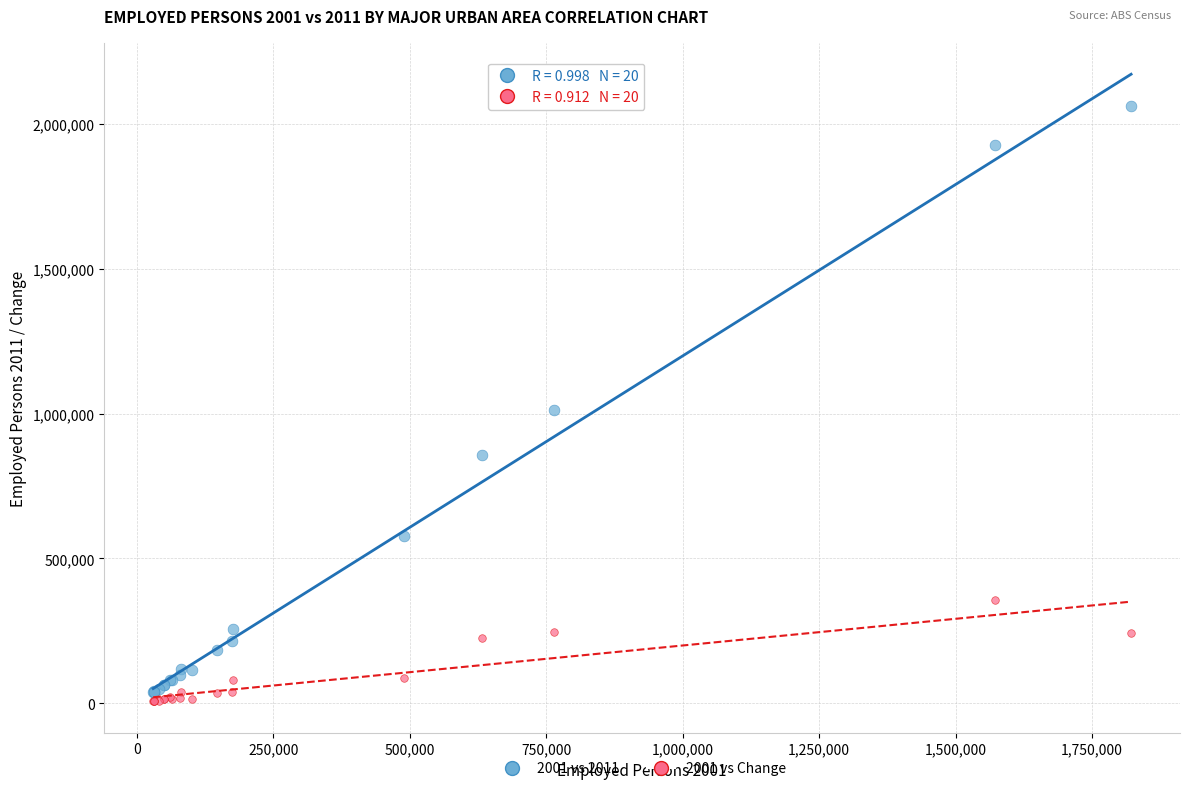

Across all series, what Y value is closest to 1034669?

1010616